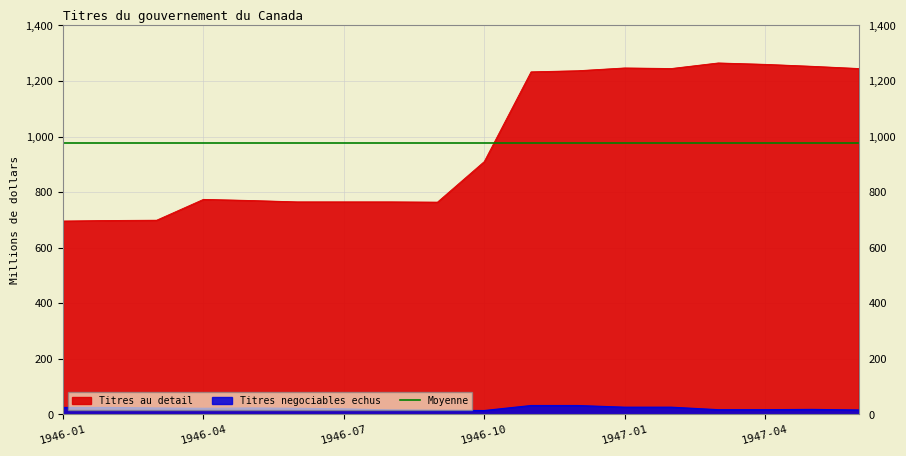

Which label corresponds to the smallest value in the chart?

1946-10